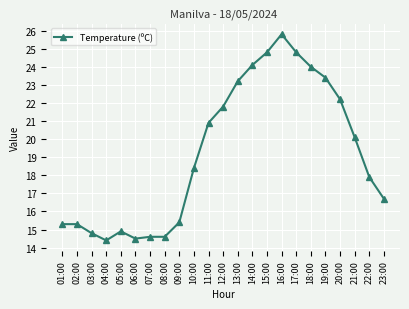

What is the ratio of the value at 14:00 to the value at 09:00?

1.6